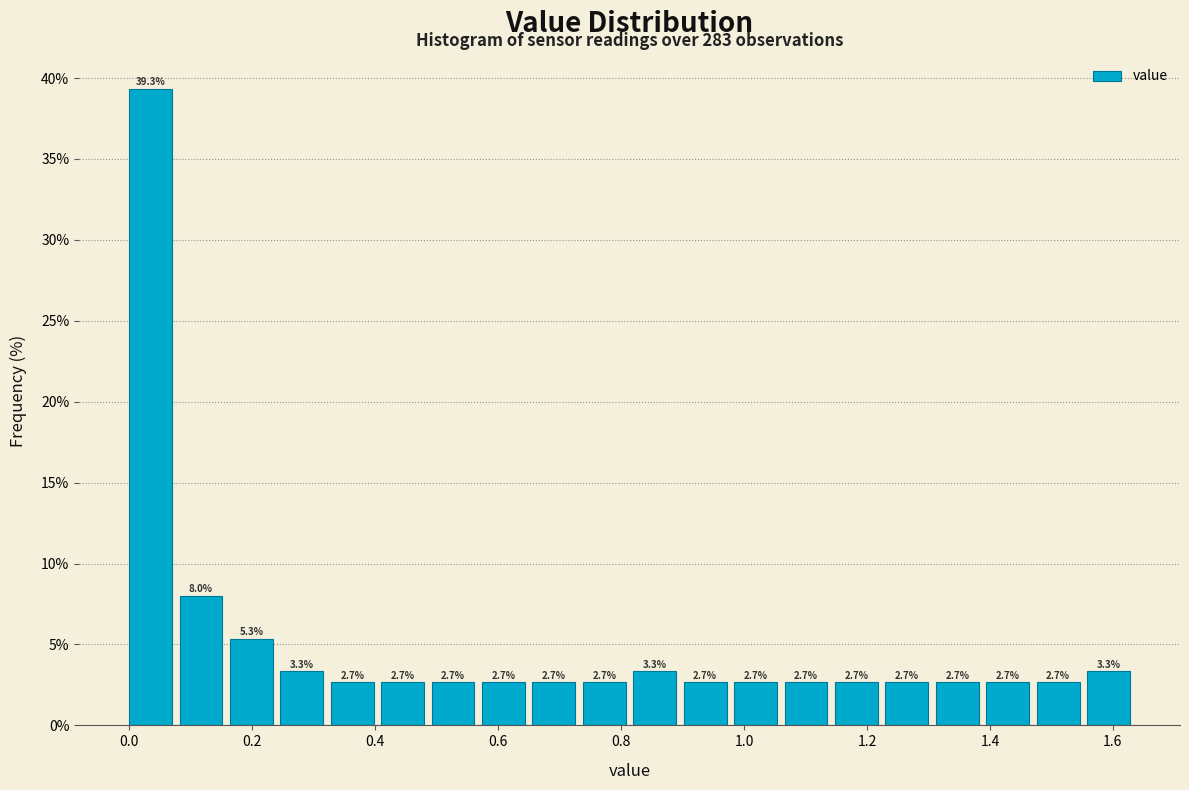

Reading left to right, transcribe this chart: for each bar, give the range it covers on the x-axis and its height. The bar edges are not printed on the chart, so give them approximately, as read against the axis.

0.000 to 0.082: 39.3
0.082 to 0.164: 8.0
0.164 to 0.246: 5.3
0.246 to 0.328: 3.3
0.328 to 0.410: 2.7
0.410 to 0.492: 2.7
0.492 to 0.574: 2.7
0.574 to 0.656: 2.7
0.656 to 0.738: 2.7
0.738 to 0.820: 2.7
0.820 to 0.902: 3.3
0.902 to 0.984: 2.7
0.984 to 1.066: 2.7
1.066 to 1.148: 2.7
1.148 to 1.230: 2.7
1.230 to 1.312: 2.7
1.312 to 1.394: 2.7
1.394 to 1.476: 2.7
1.476 to 1.558: 2.7
1.558 to 1.640: 3.3